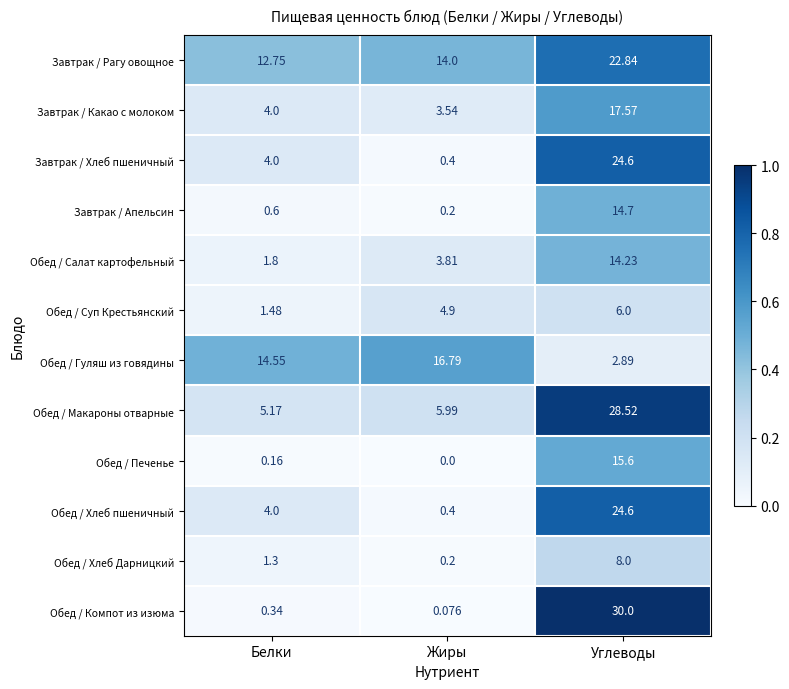

Which category has the highest value in the Обед / Печенье series?

Углеводы